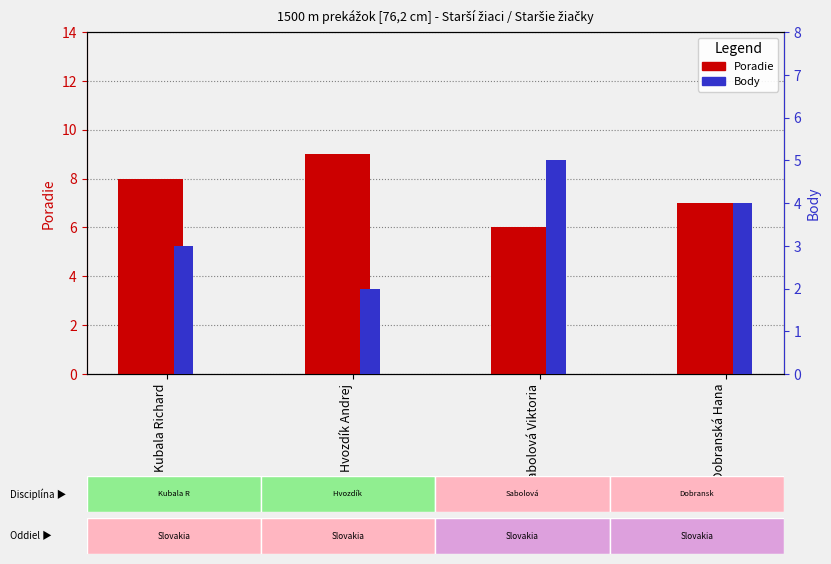

Reading left to right, extract all data points from this chart.

Poradie: 8	9	6	7
Body: 3	2	5	4